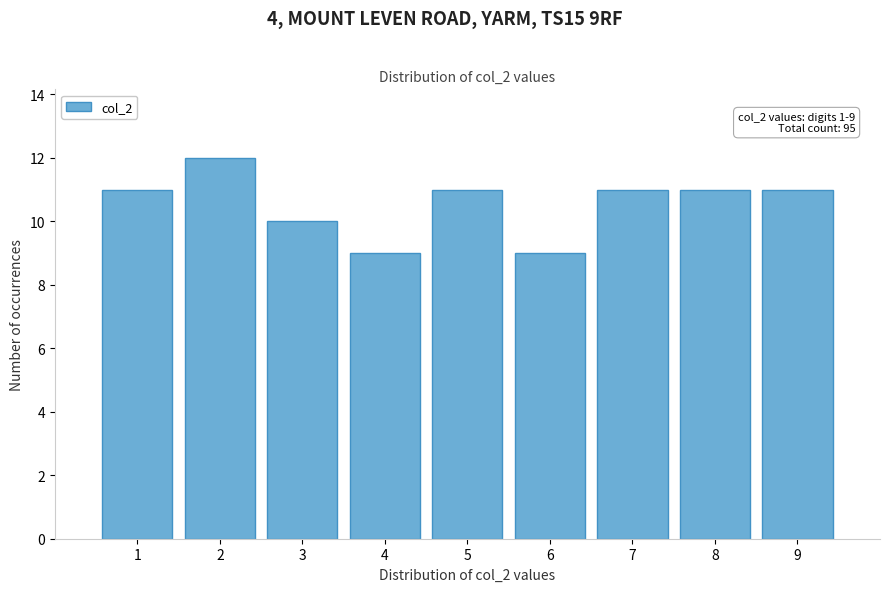

Which range on the x-axis has the tallest bar?

1.5 to 2.5